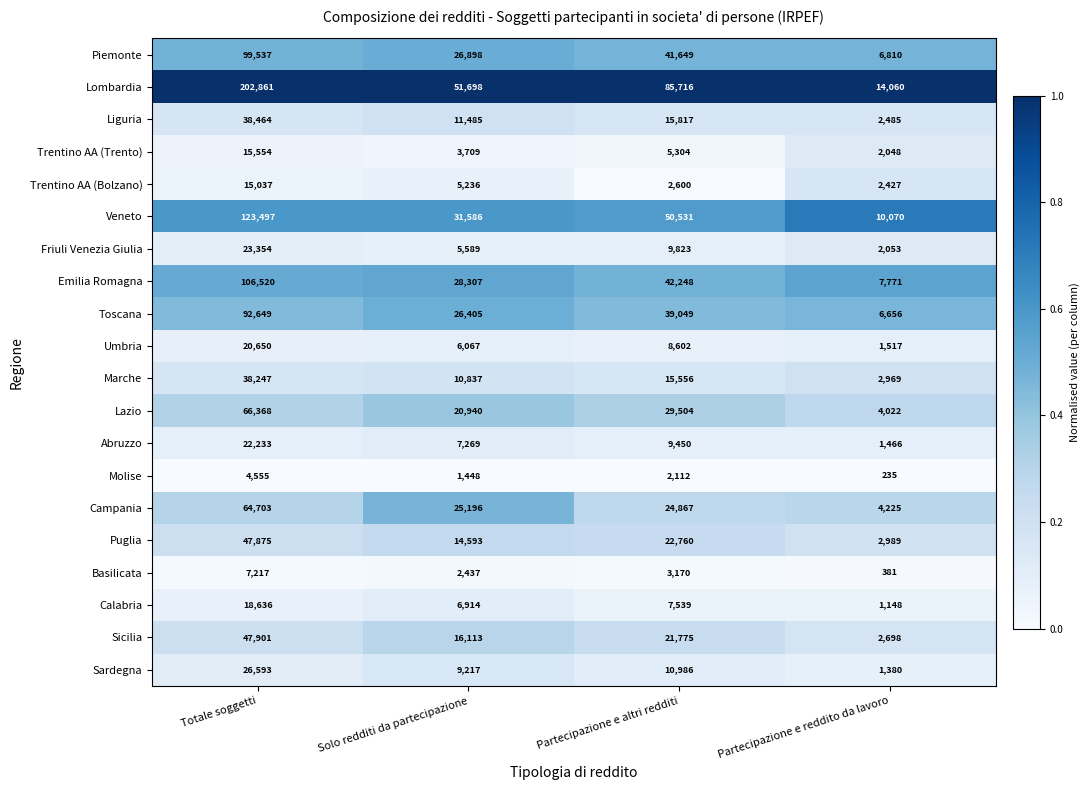

What is the difference between the highest and lowest values at Partecipazione e reddito da lavoro?

13825